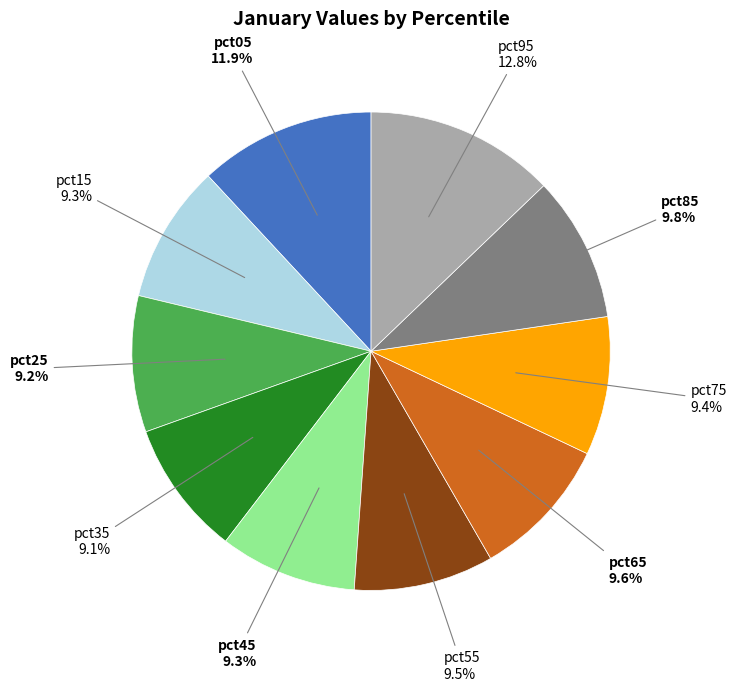

Which category has the biggest portion of the pie?

pct95